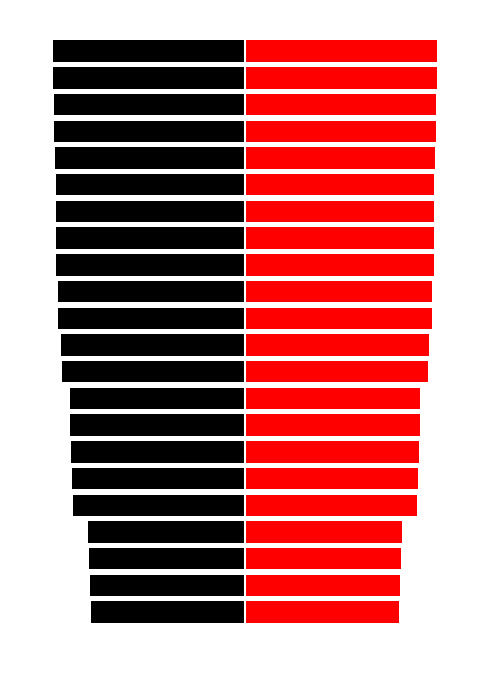

Is it true that Hours Worked (Right) equals 20.1 at 14?

False